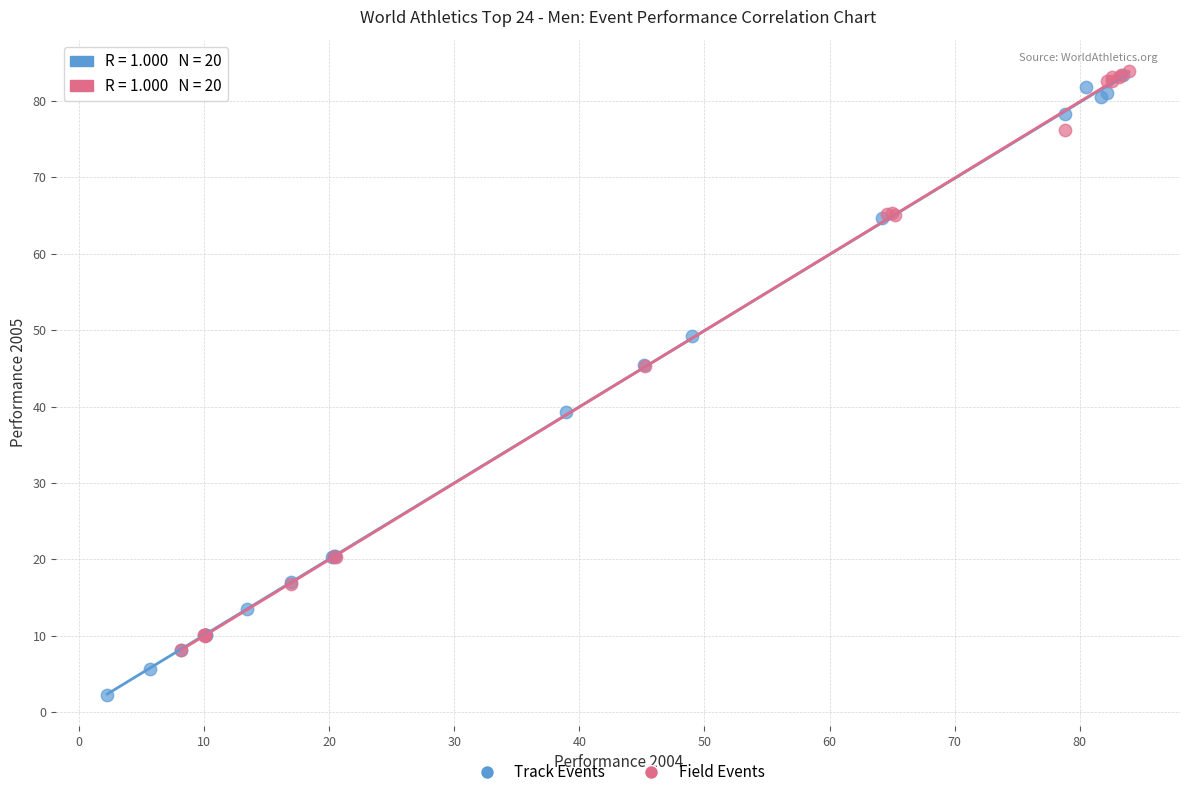

Which series reaches the minimum Y coordinate?

Track Events